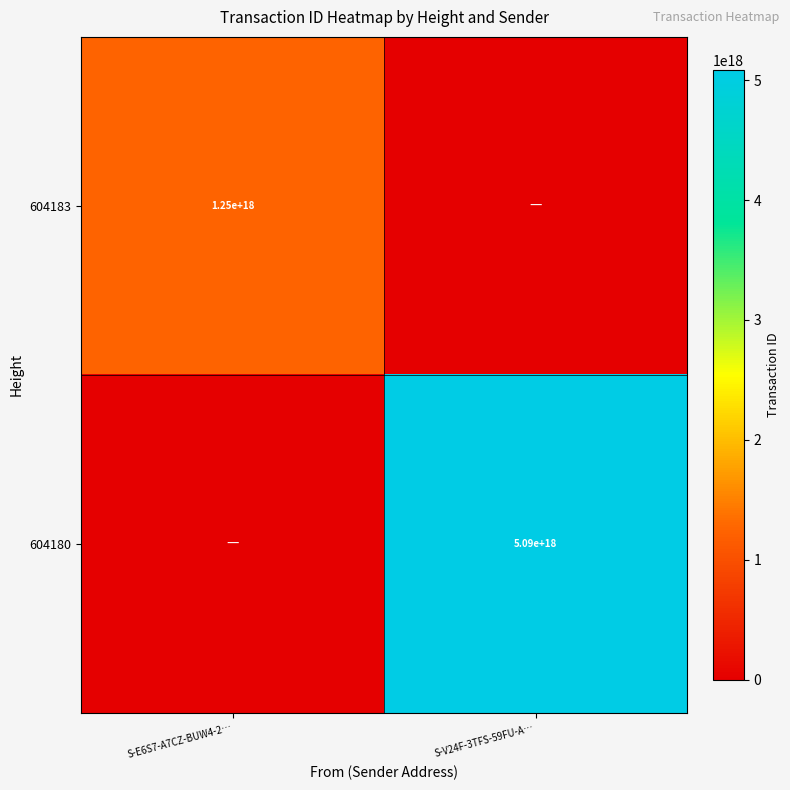

True or false: 604180 has a value of 8928768634715162624 at S-V24F-3TFS-59FU-A….

False